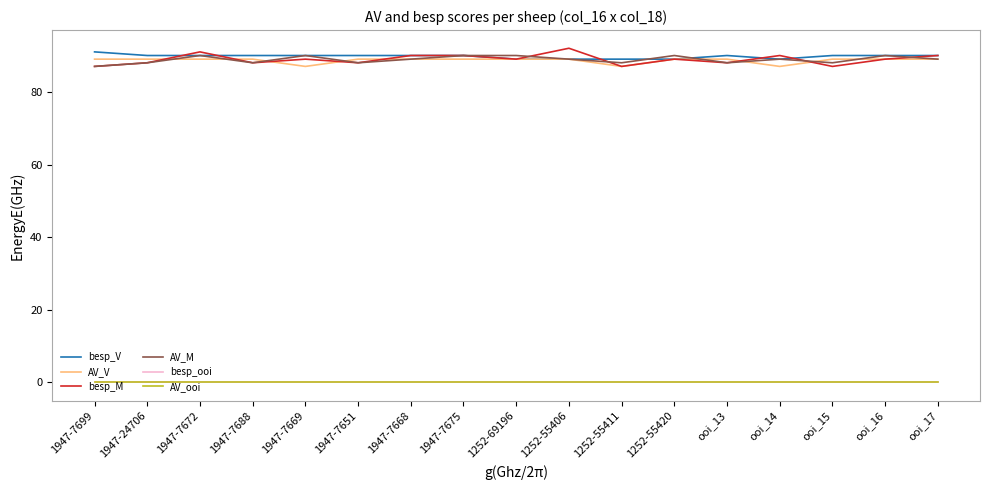

True or false: besp_V and besp_ooi intersect in this chart.

False